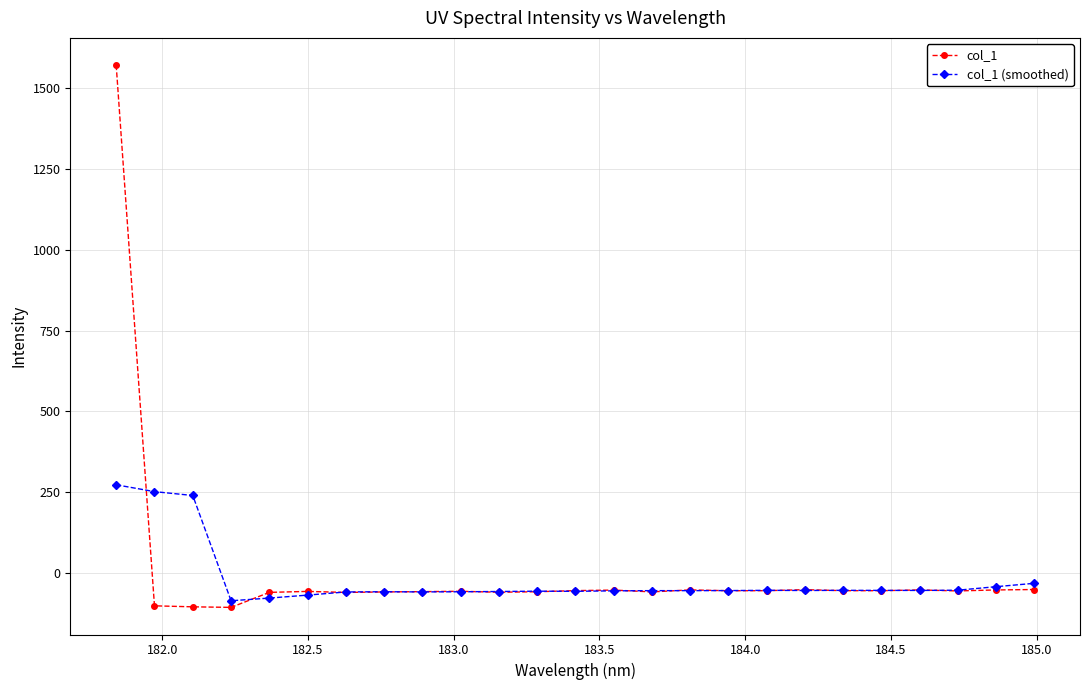

Which series has the largest range (max minus min)?

col_1